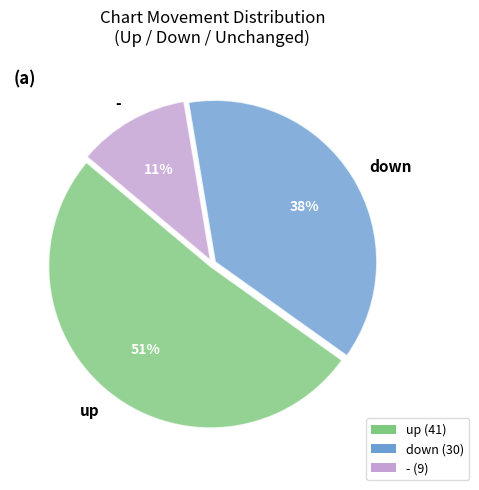

What percentage is the - slice, to the nearest percent?

11%